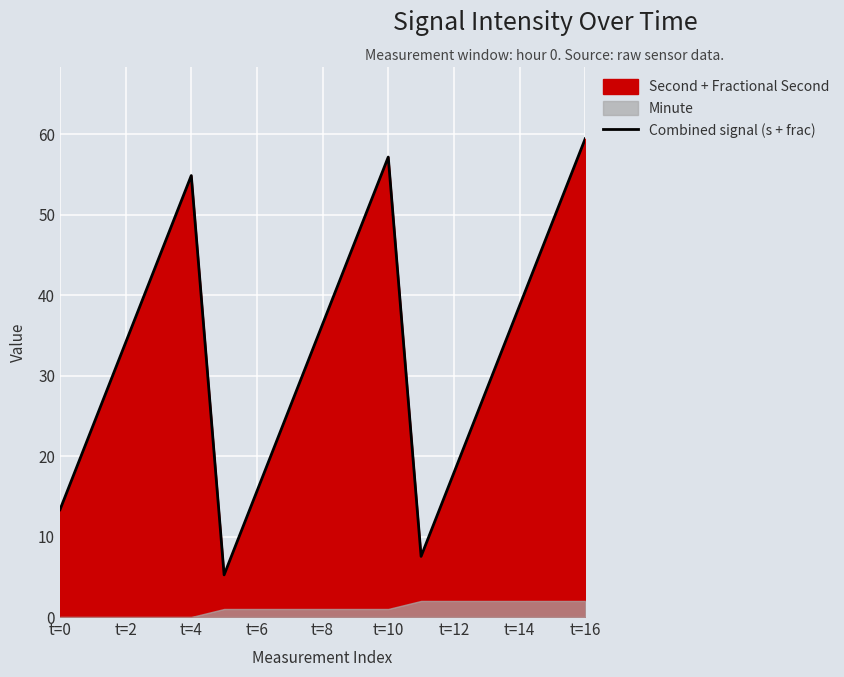

Is it true that Combined signal (s + frac) equals 14.5 at t=10?

False